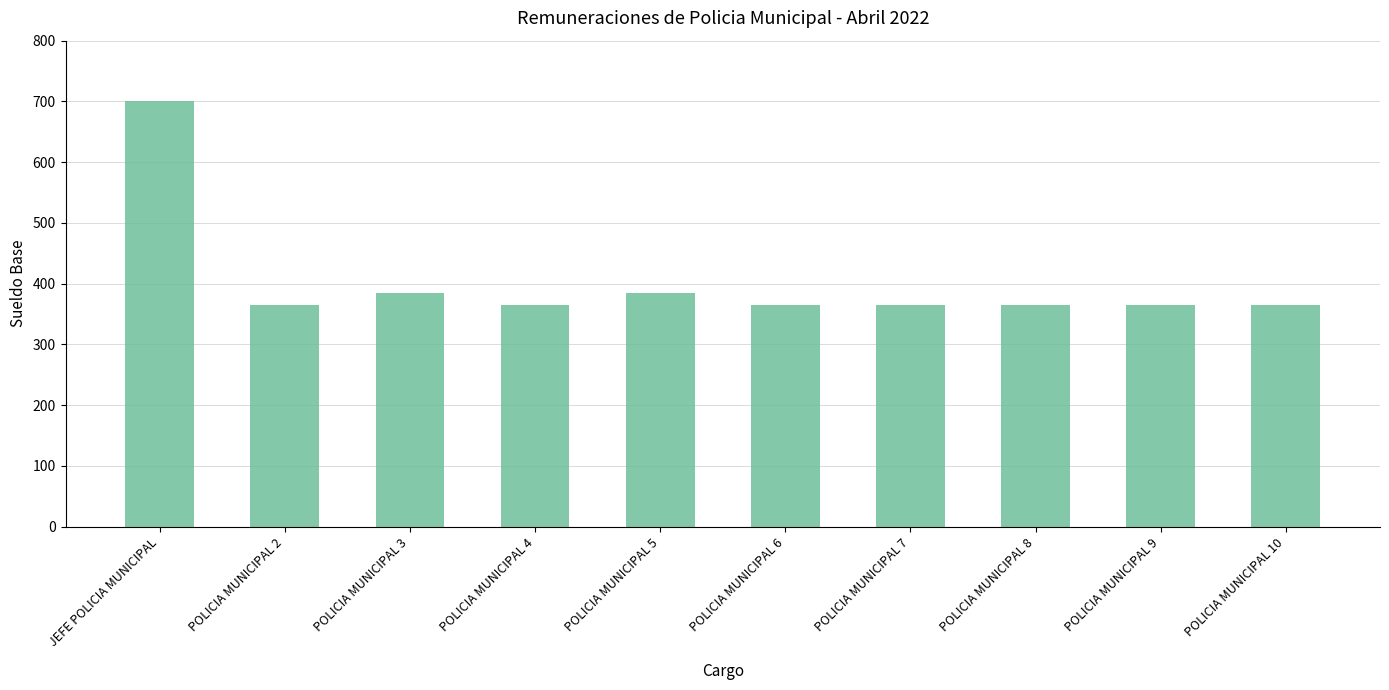

Approximately how many times larger is the value at POLICIA MUNICIPAL 4 compared to POLICIA MUNICIPAL 3?

0.9